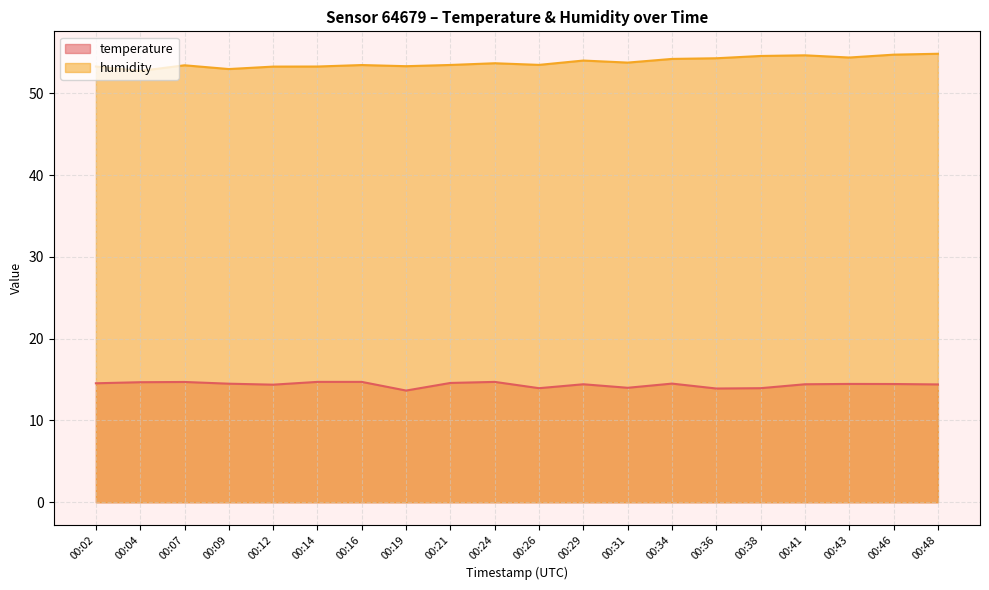

At how many categories does at least one series exceed 42?

20